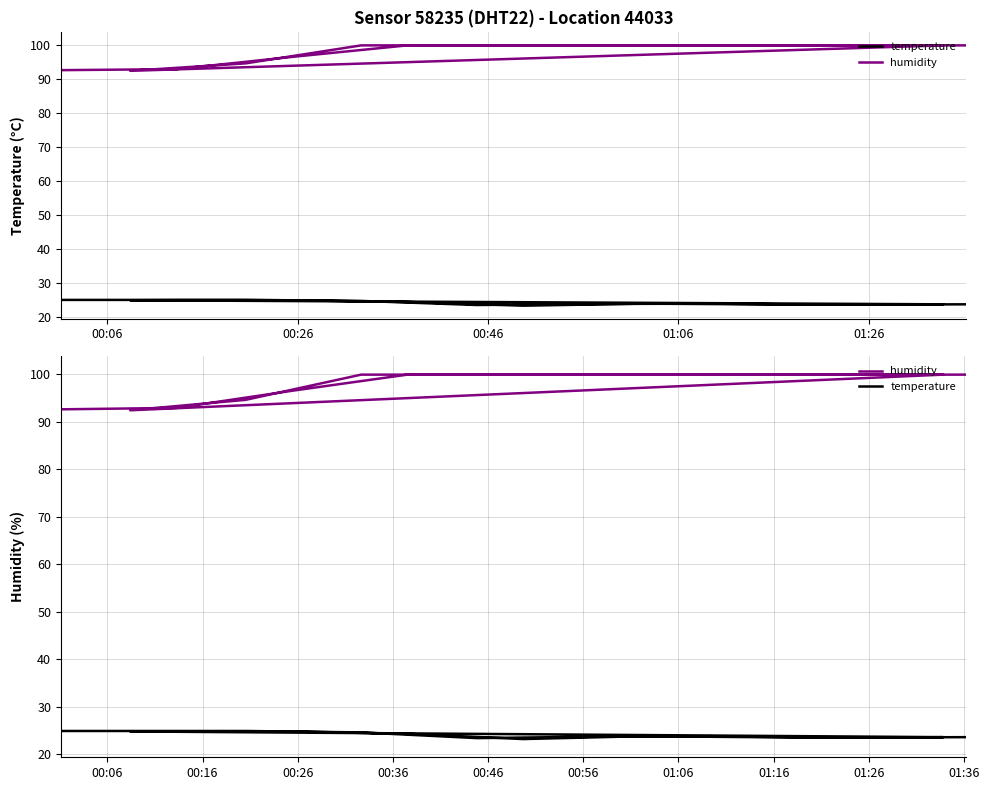

Count the temperature values in the range 23 to 24.

10